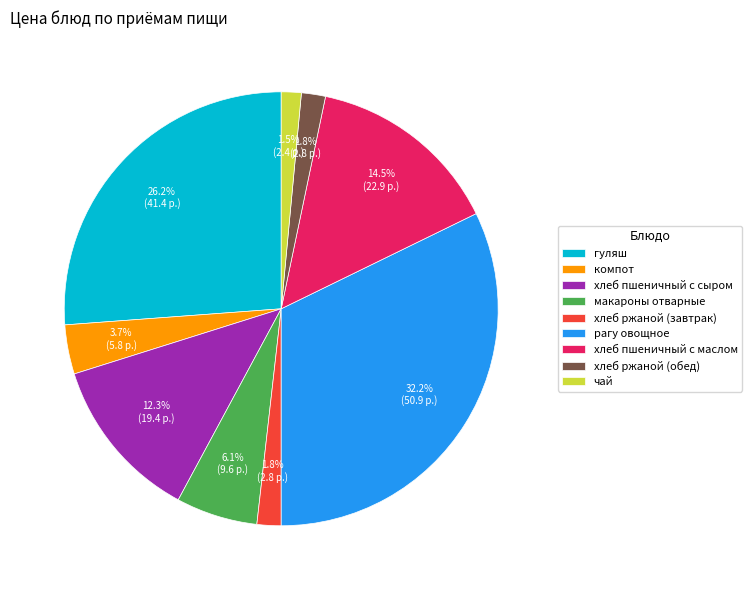

Does any single category account for the majority?

No